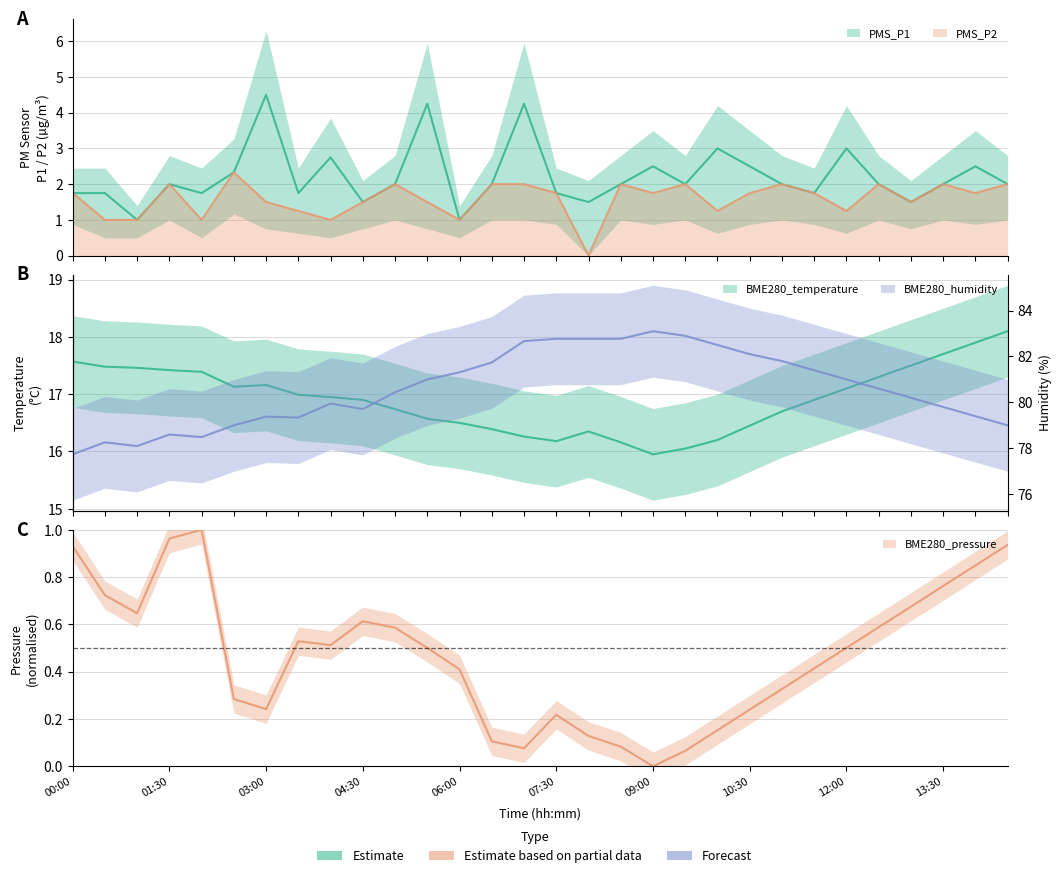

Read the PMS_P1 value at 03:00.

4.5